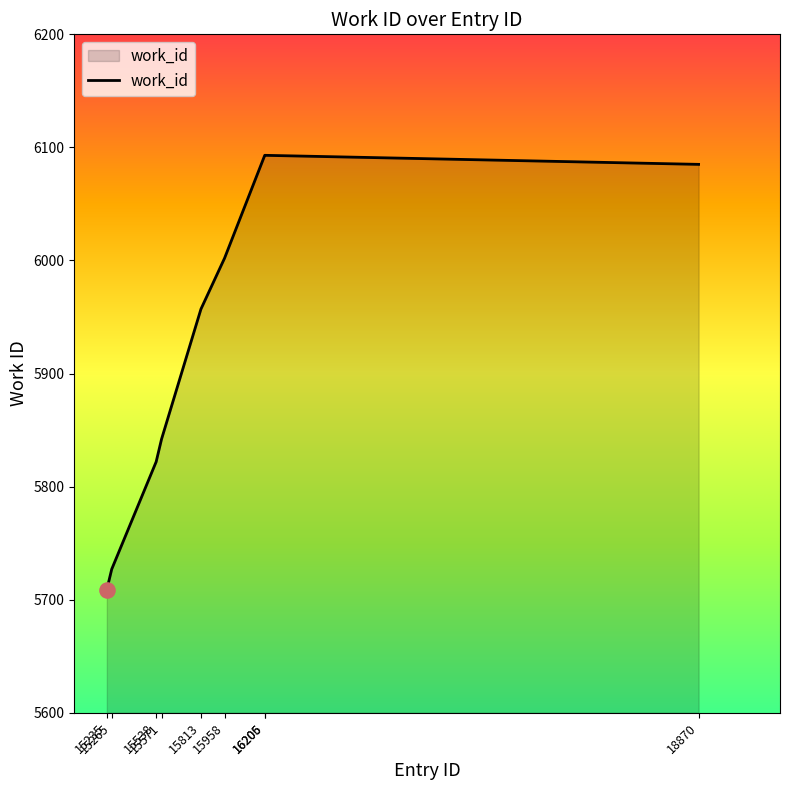

Which has a higher value, 15235 or 16205?

16205